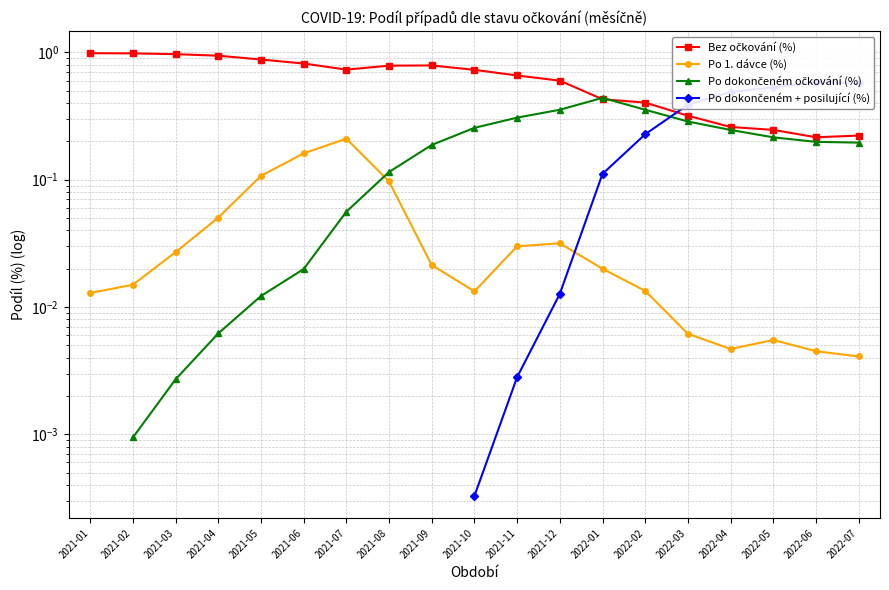

What is the sum of all Po 1. dávce (%) values?

0.8